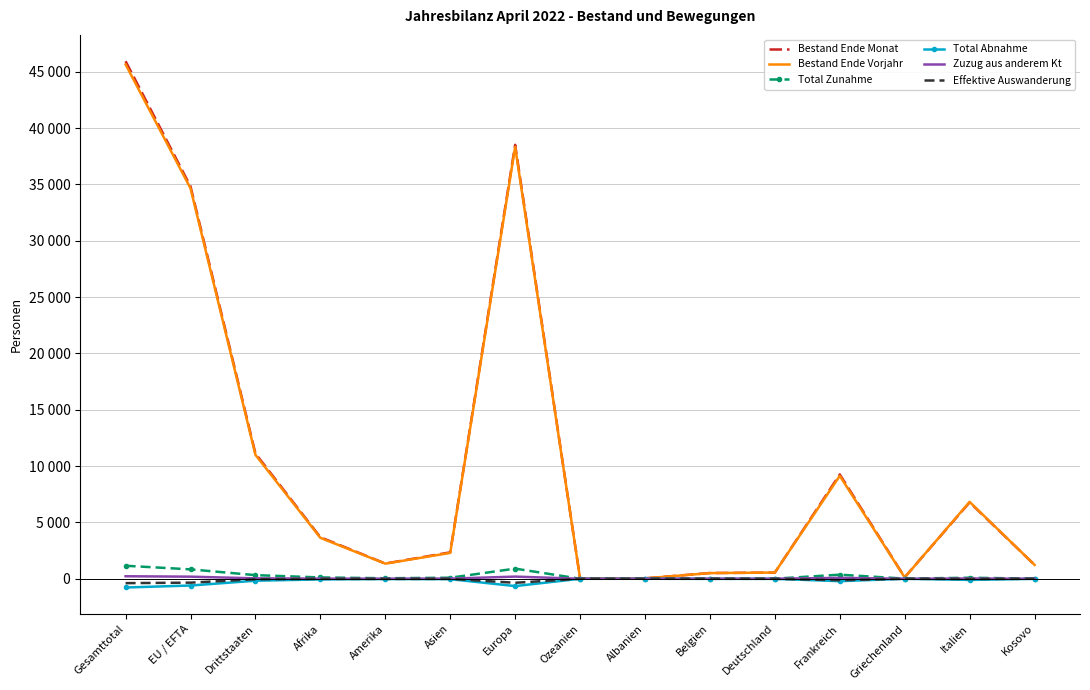

What are all the series names shown in the legend?

Bestand Ende Monat, Bestand Ende Vorjahr, Total Zunahme, Total Abnahme, Zuzug aus anderem Kt, Effektive Auswanderung